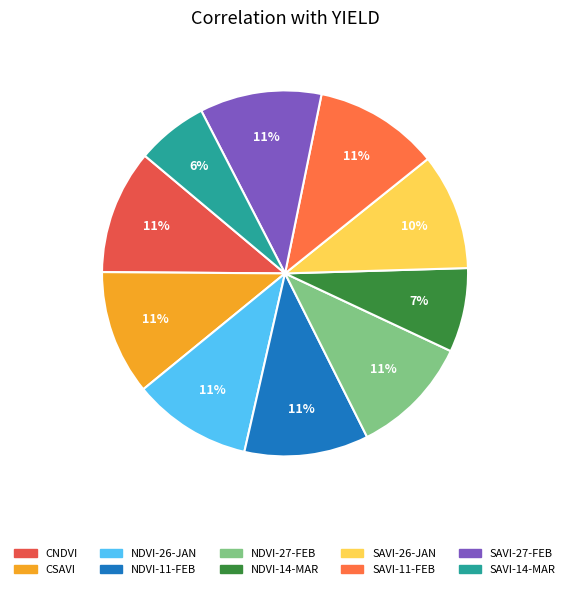

What percentage is the NDVI-27-FEB slice, to the nearest percent?

11%